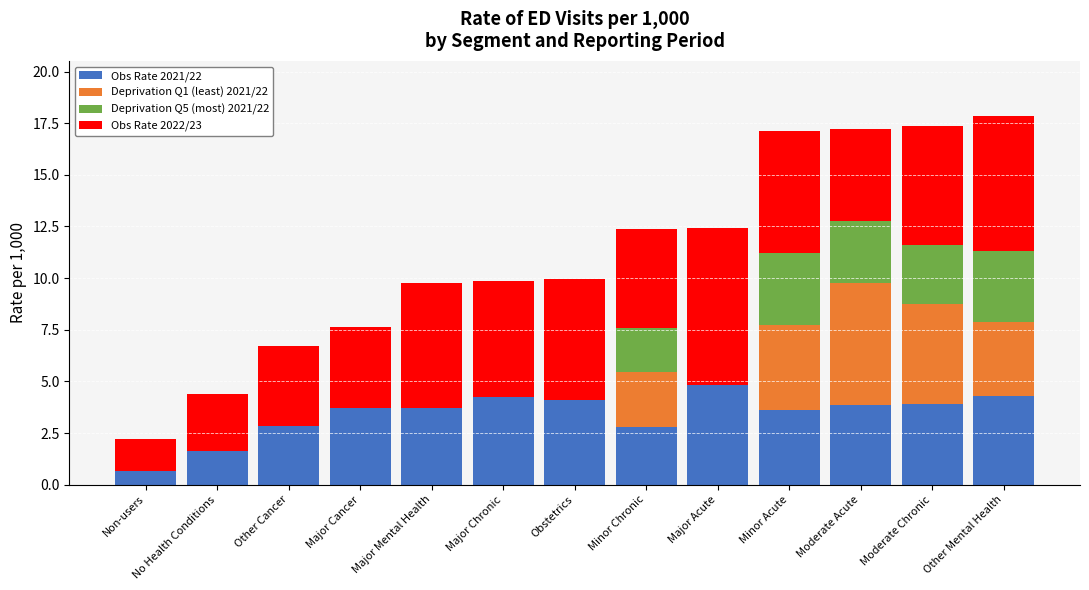

True or false: Obs Rate 2021/22 has a value of 2.6 at Major Mental Health.

False